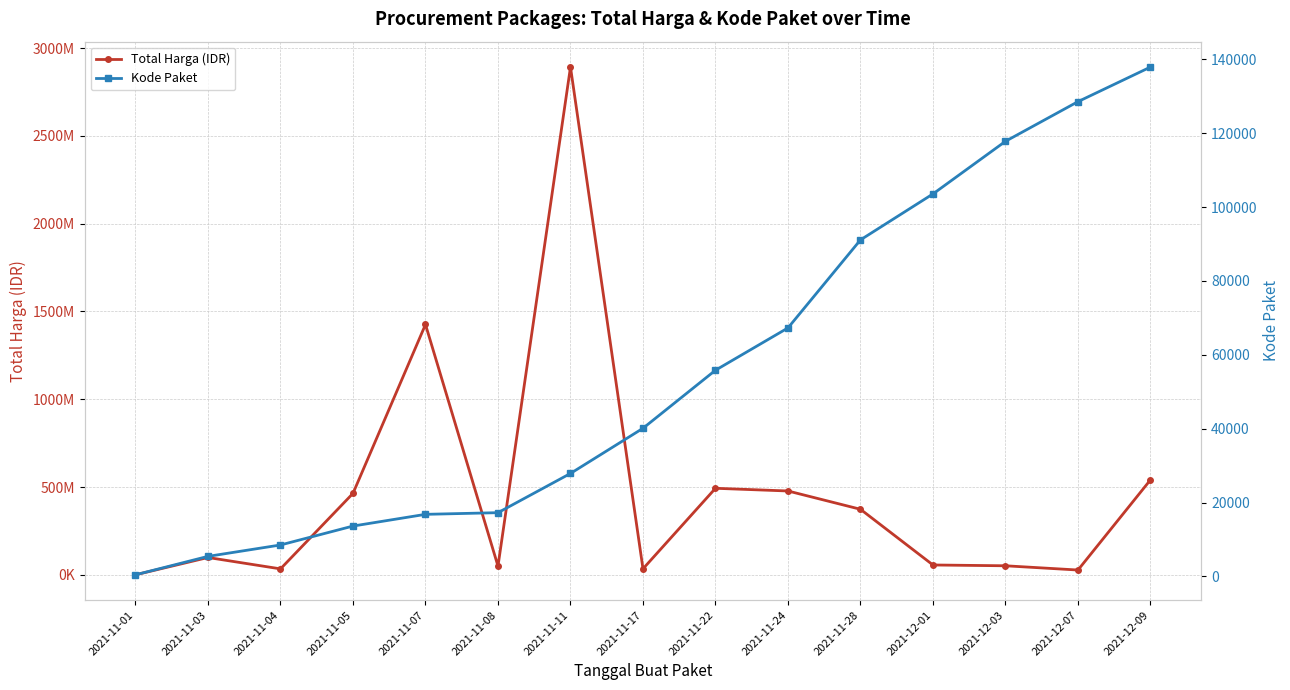

What position from the left is 2021-12-03?

13